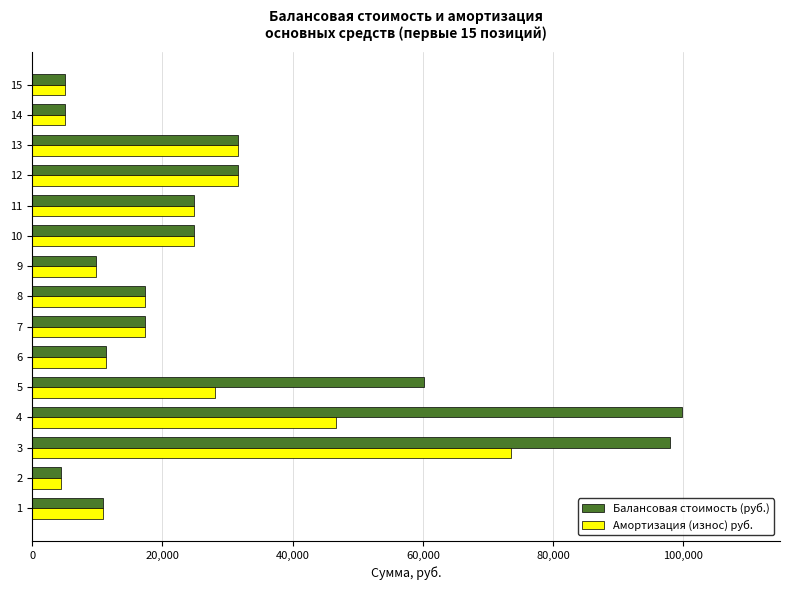

What is the smallest value displayed?

4435.0